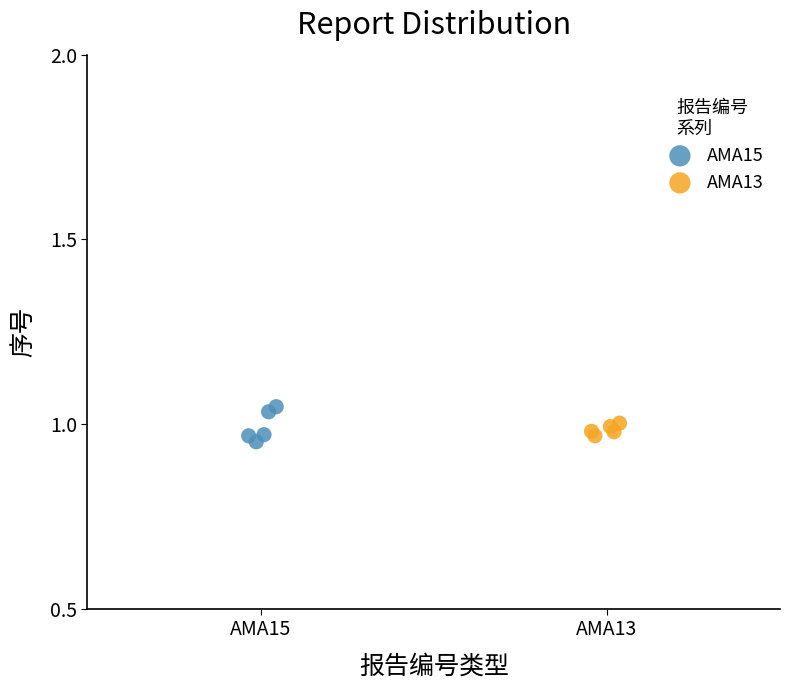

What are all the series names shown in the legend?

AMA15, AMA13